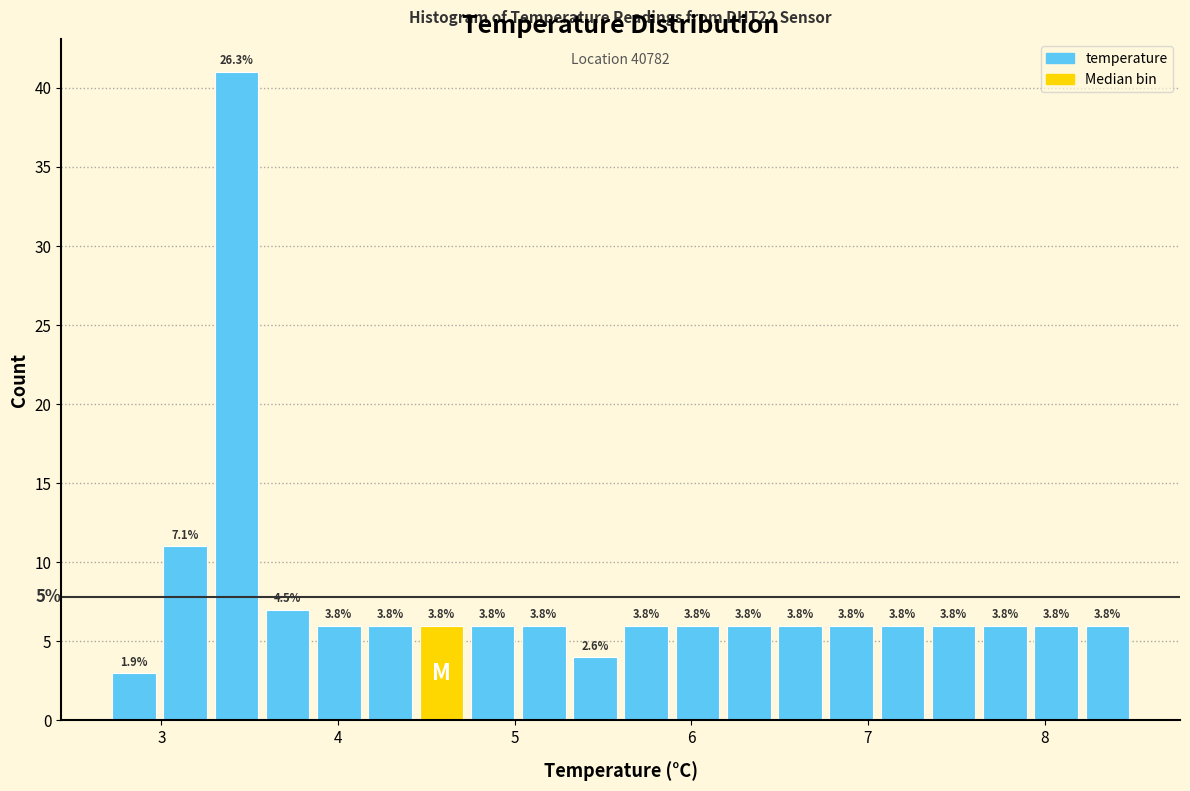

Around what value on the x-axis is the tallest bar? Give the approximate position of its centre, as read against the axis.

3.4